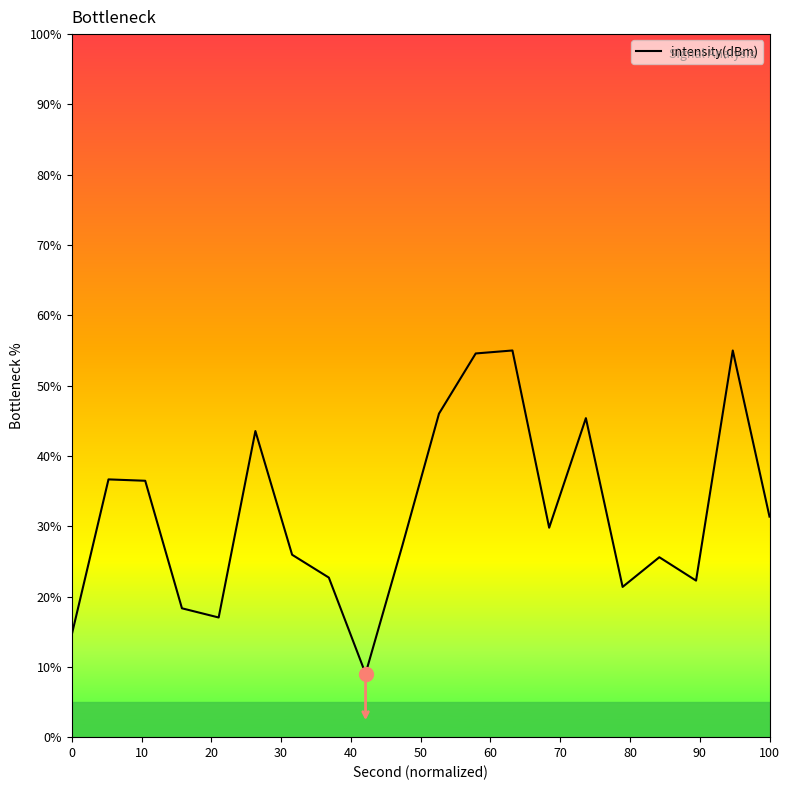

What is the minimum value shown in the chart?

9.0